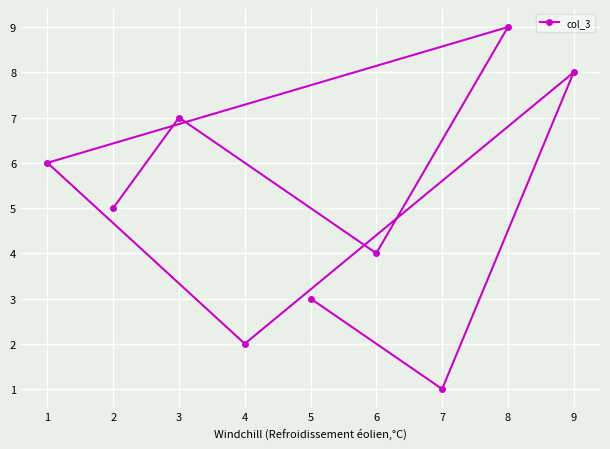

At which label does the data first exceed 5?

1